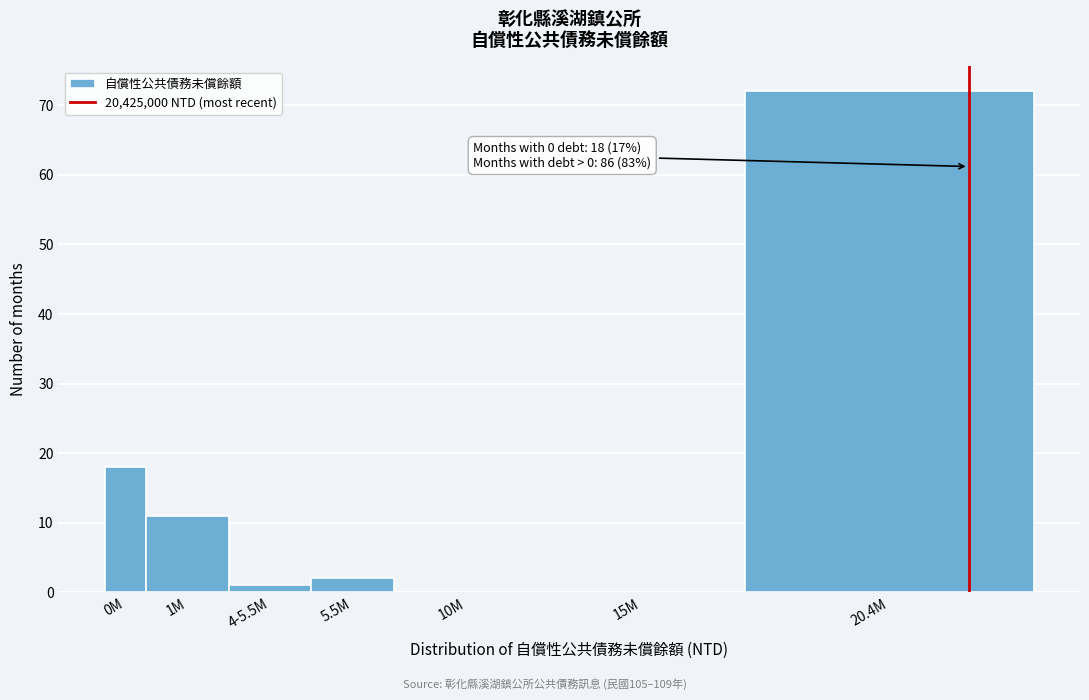

Reading right to left, what are all the values shown in this chart?

20.4M=72	15M=0	10M=0	5.5M=2	4-5.5M=1	1M=11	0M=18